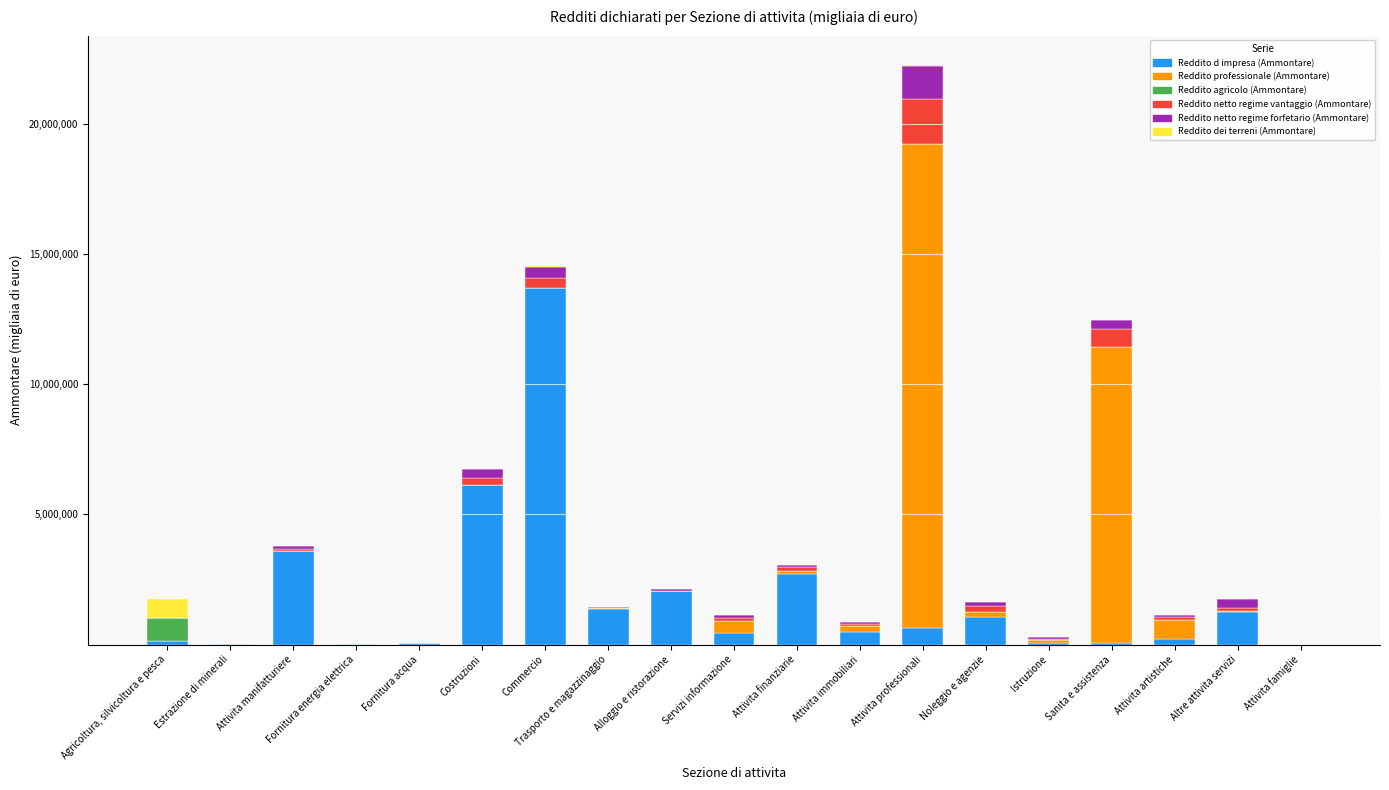

At which category is the sum across all series the highest?

Attivita professionali